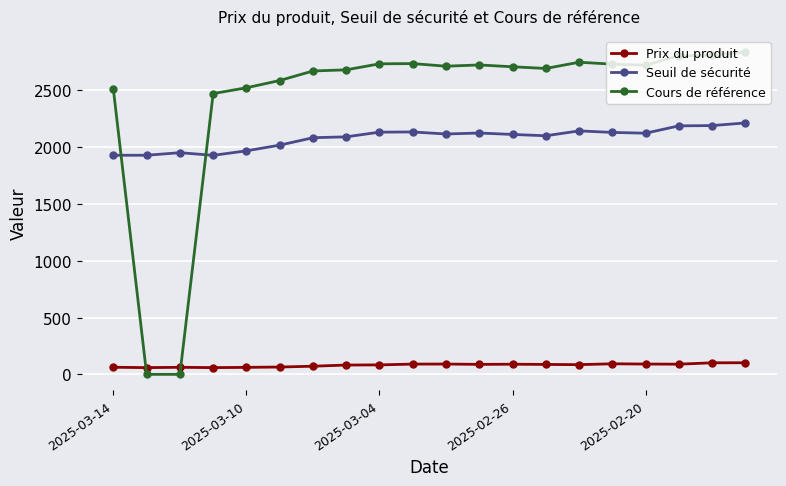

What is the sum of all Prix du produit values?

1617.5